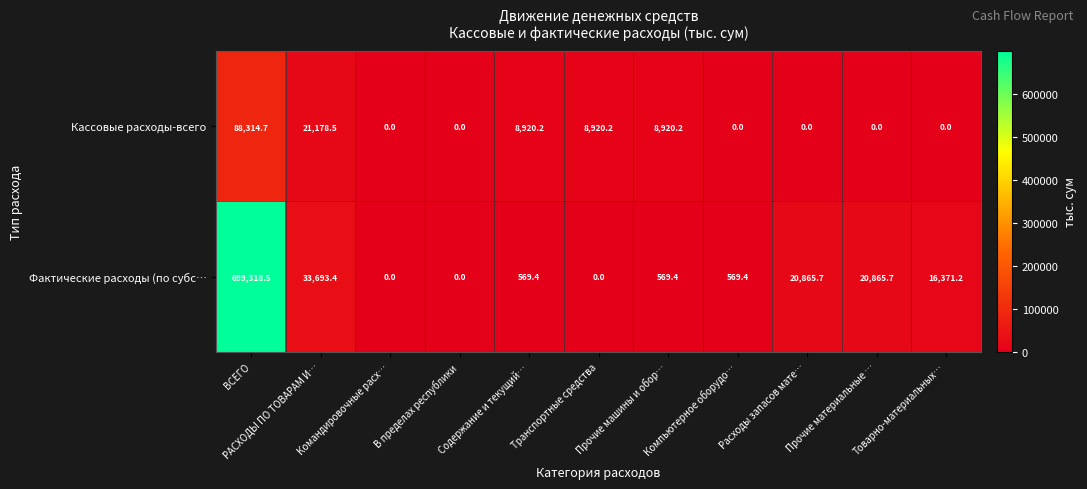

True or false: Фактические расходы (по субс… has a value of 569.4 at Прочие машины и обор….

True